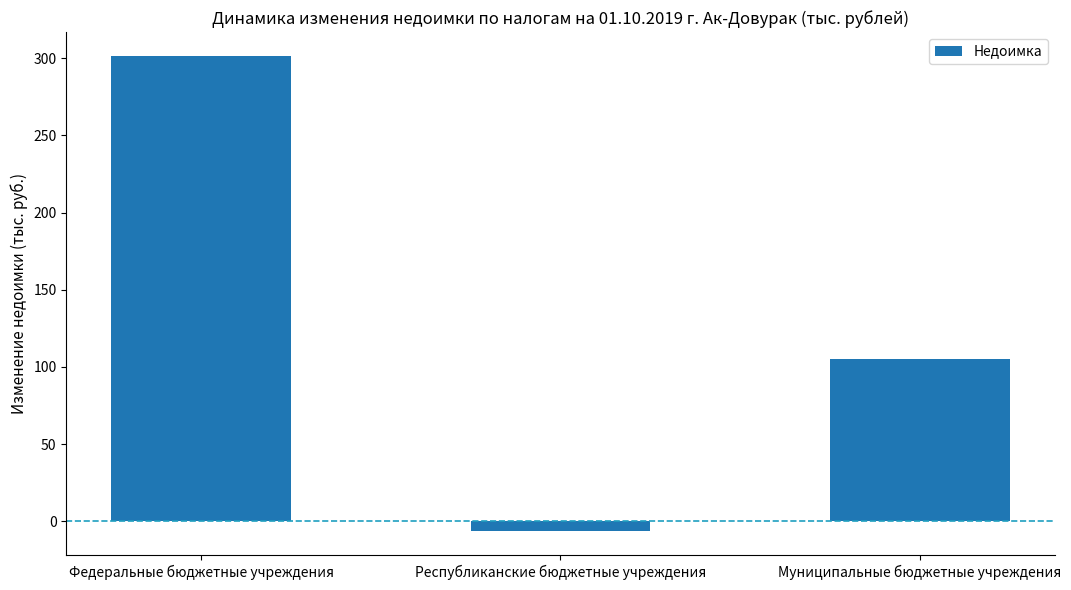

True or false: the data shows 301.6 at Федеральные бюджетные учреждения.

True